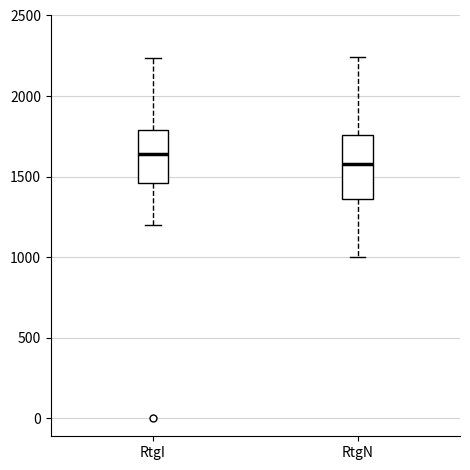

Reading left to right, read every box against the y-axis: the position of its median line, the range the box covers, and the ends of its whiskers. The values are not printed on the chart, so give them approximately, as read against the axis.

RtgI: median 1650, box 1450 to 1800, whiskers 1200 to 2250
RtgN: median 1600, box 1350 to 1750, whiskers 1000 to 2250